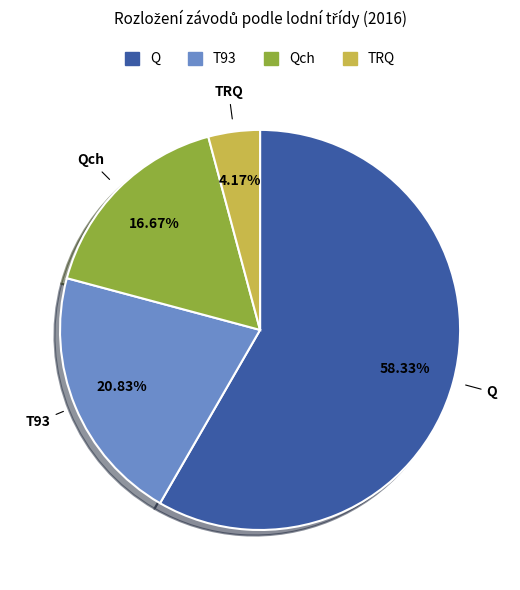

To the nearest percent, what is the difference between the largest and smallest slice percentages?

54%